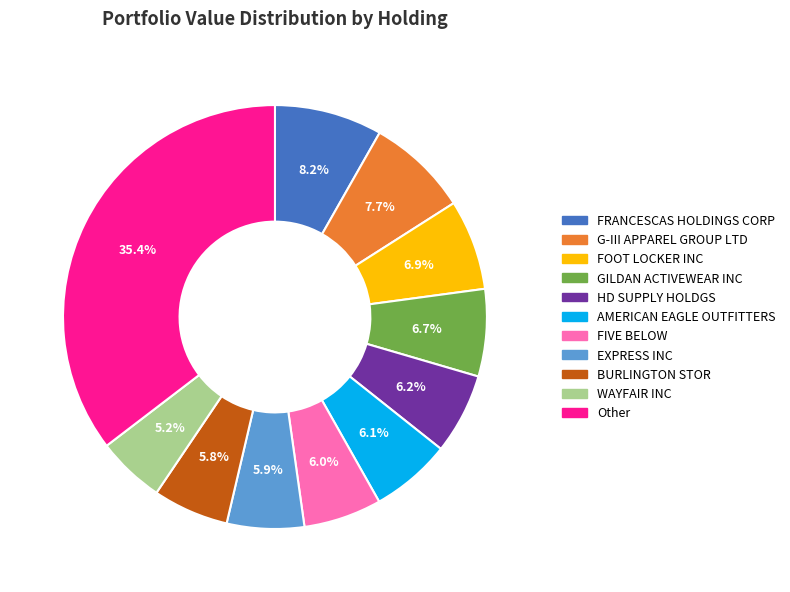

To the nearest percent, what is the difference between the largest and smallest slice percentages?

30%